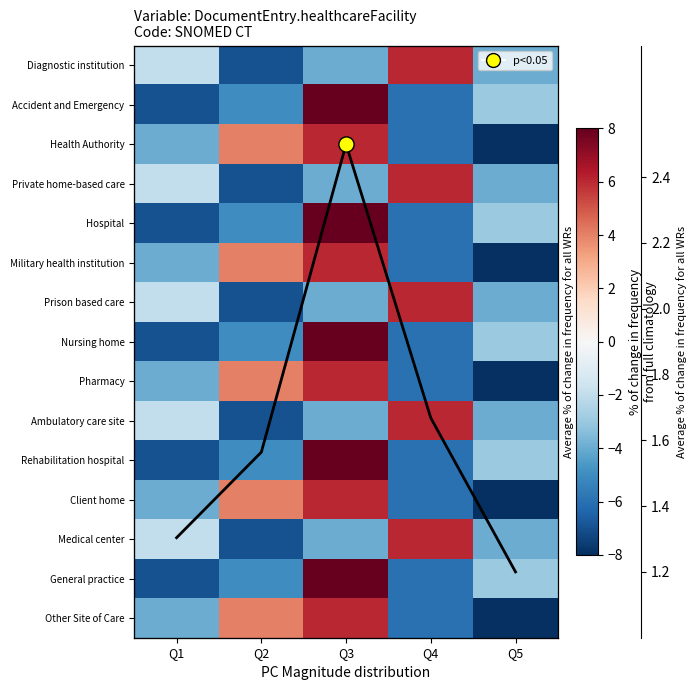

True or false: Health Authority has a value of -7.0 at Q1.

False